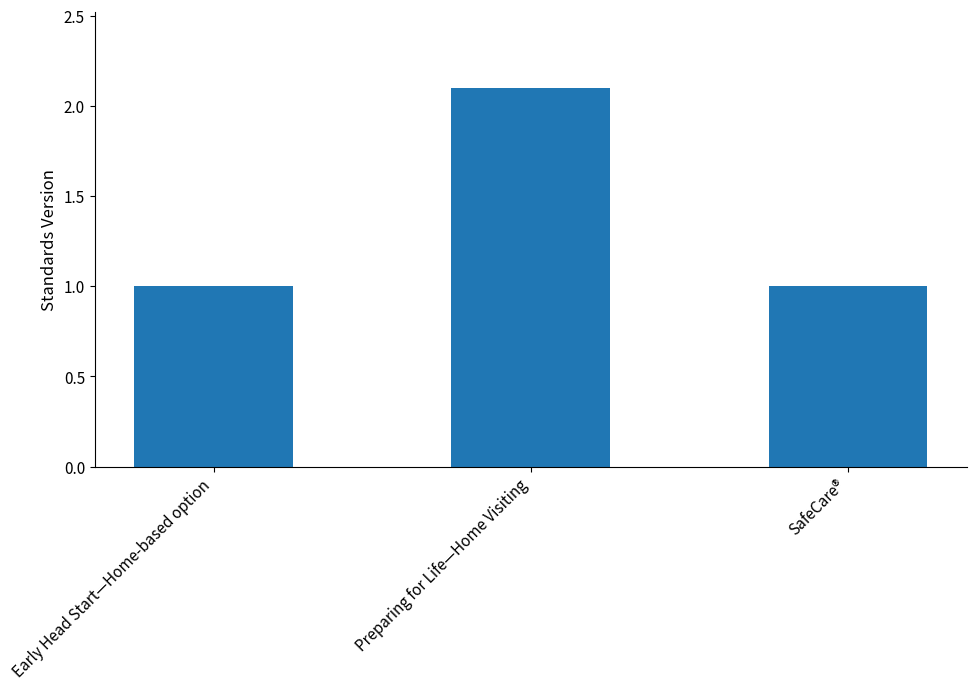

What position from the right is Early Head Start—Home-based option?

3